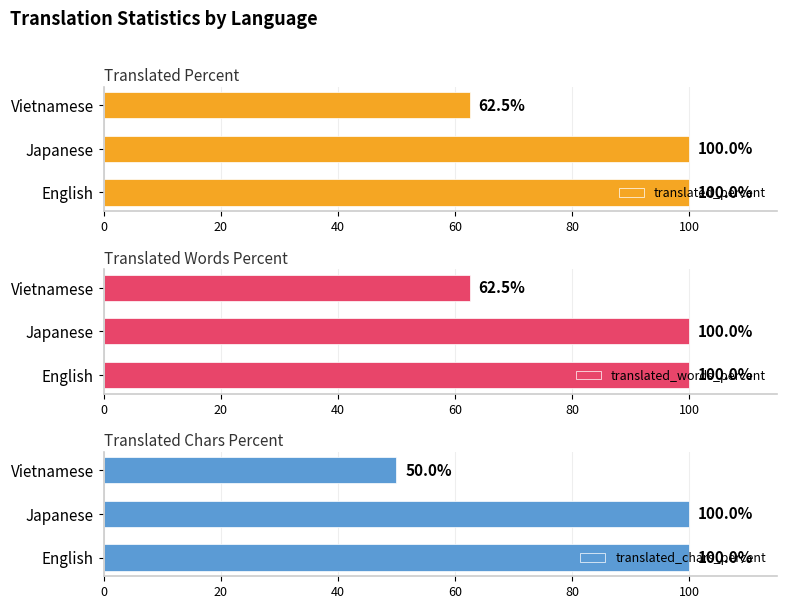

What is the lowest value of the translated_percent series?

62.5